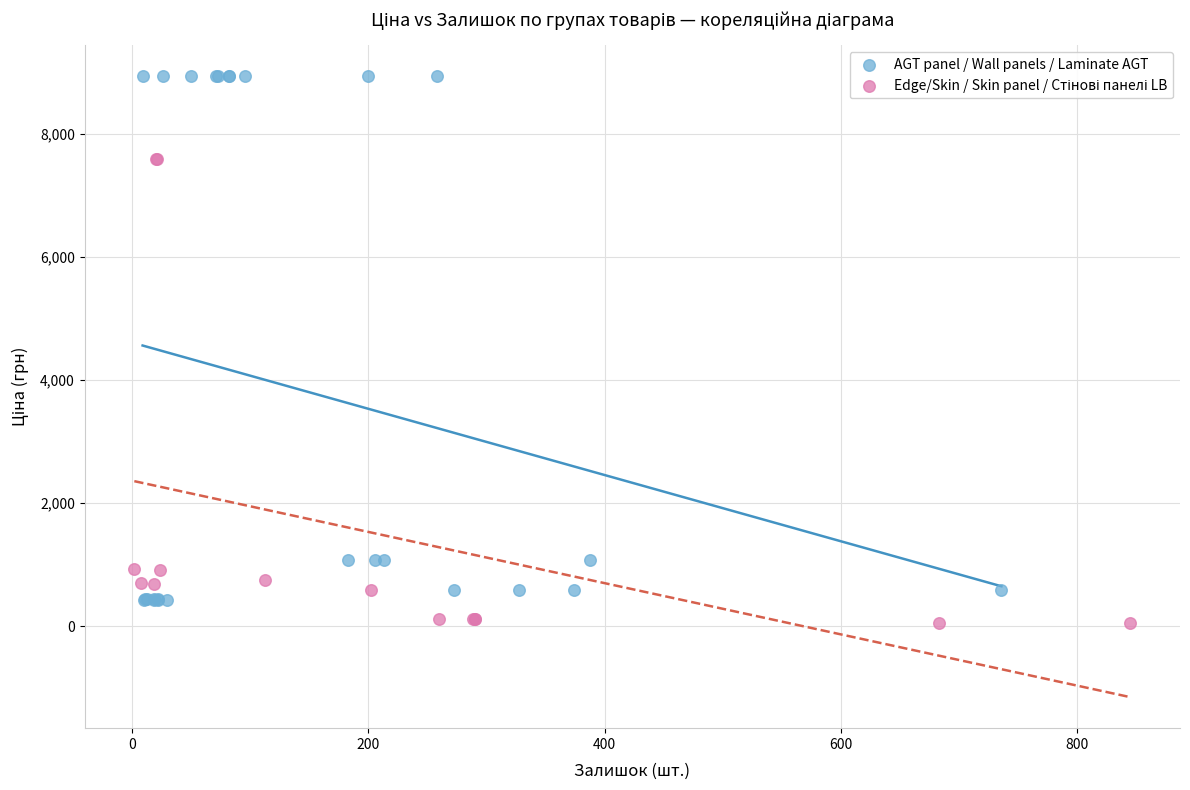

Which series reaches the maximum Y coordinate?

AGT panel / Wall panels / Laminate AGT